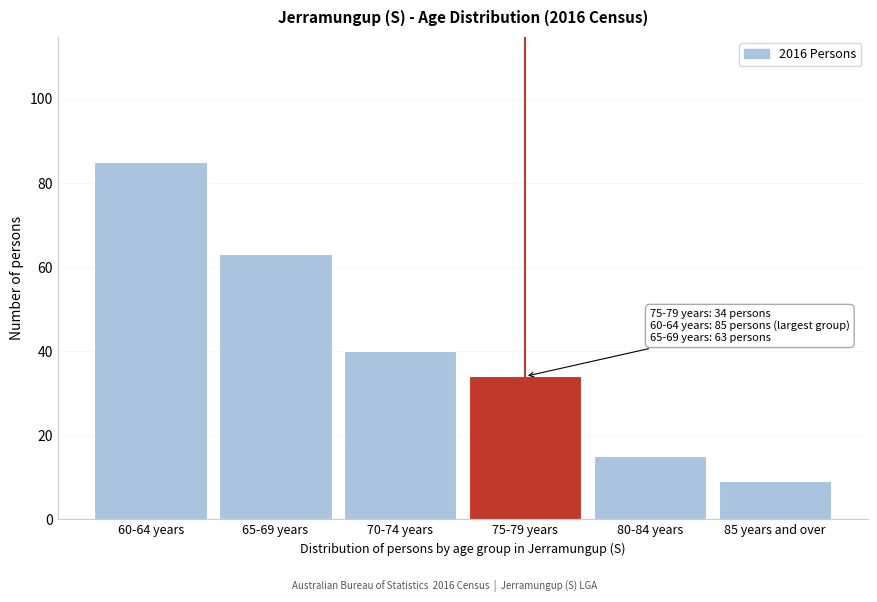

Reading left to right, extract all data points from this chart.

85	63	40	34	15	9